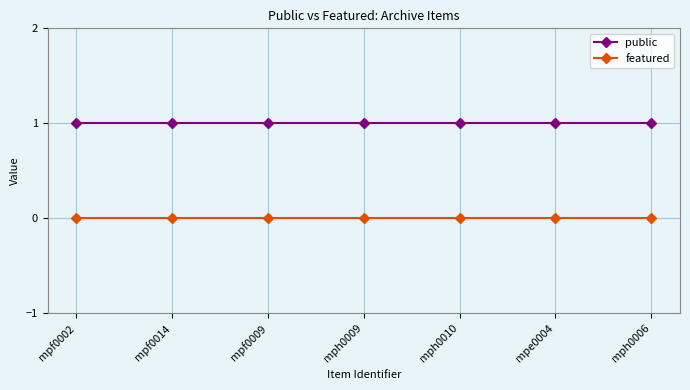

List the series in order of their overall mean, highest first.

public, featured